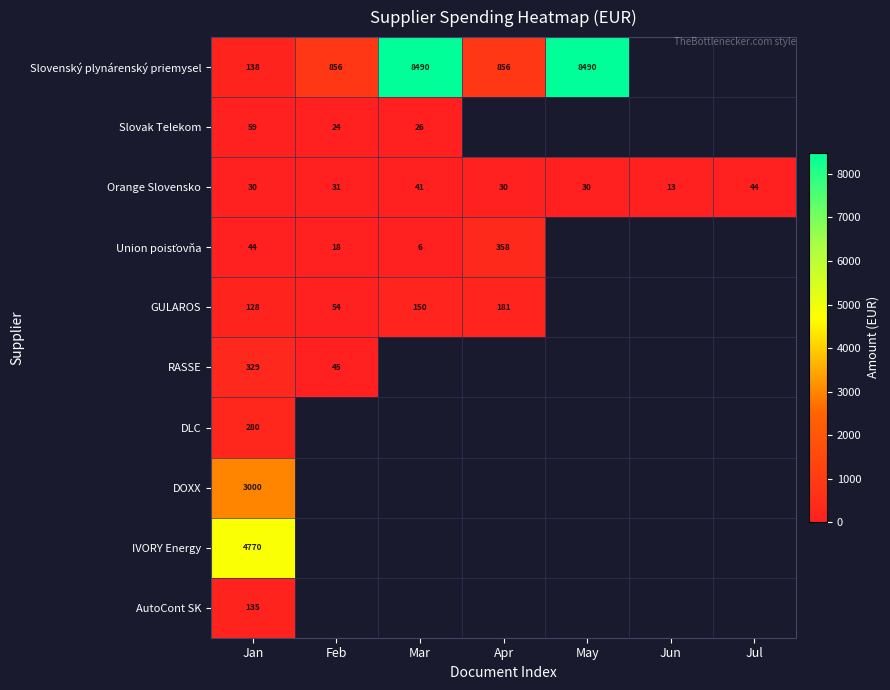

What is the sum of all Orange Slovensko values?

219